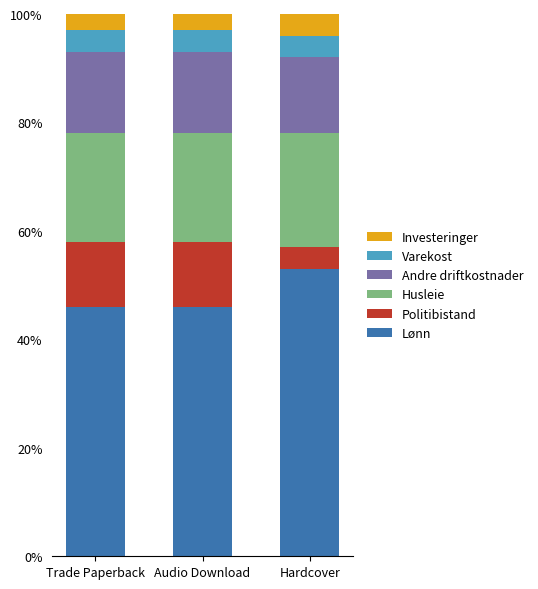

What are all the series names shown in the legend?

Investeringer, Varekost, Andre driftkostnader, Husleie, Politibistand, Lønn